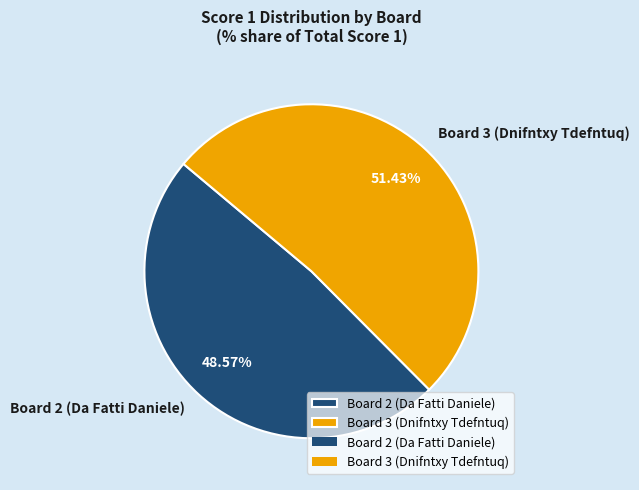

To the nearest percent, what is the average slice percentage?

50%